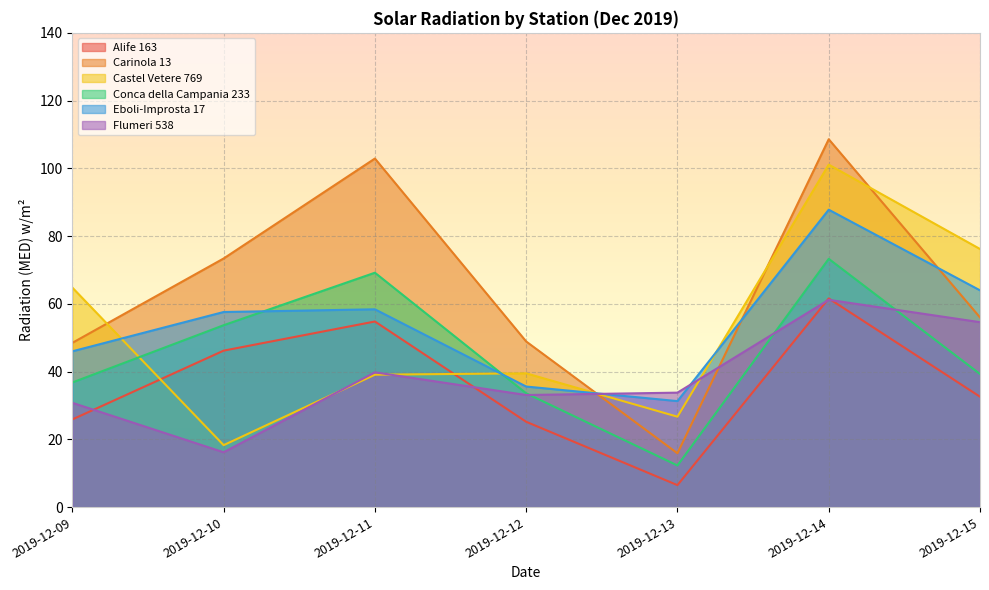

What is the maximum value for Castel Vetere 769?

101.1